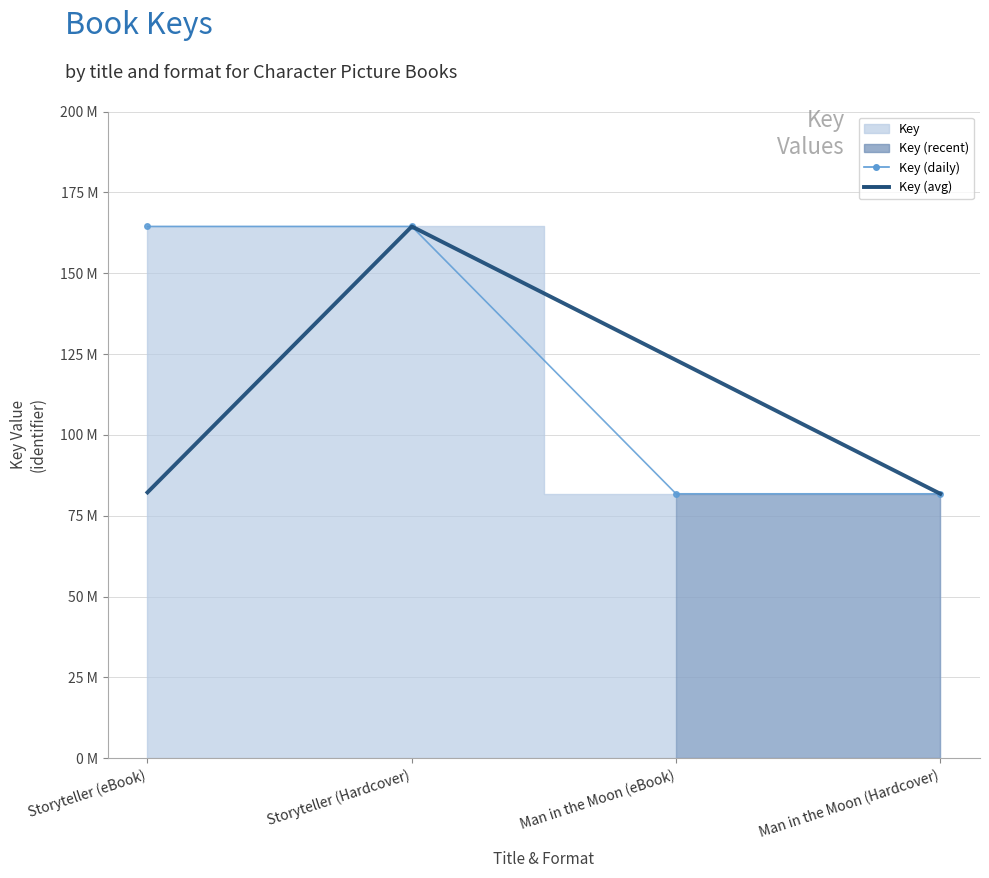

True or false: Key (avg) and Key (daily) cross at least once.

False